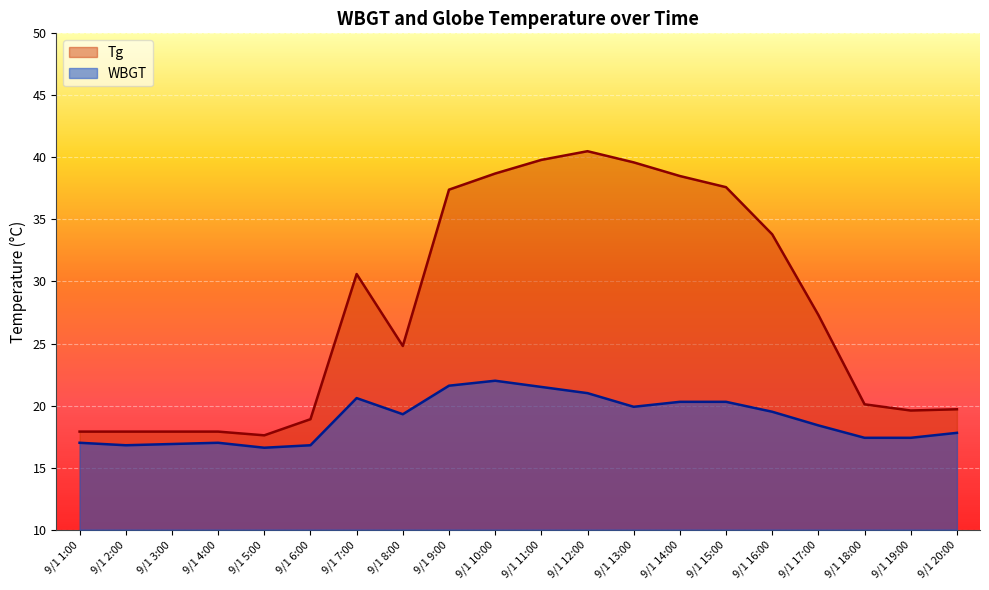

Which series changed the most between 9/1 6:00 and 9/1 19:00?

Tg